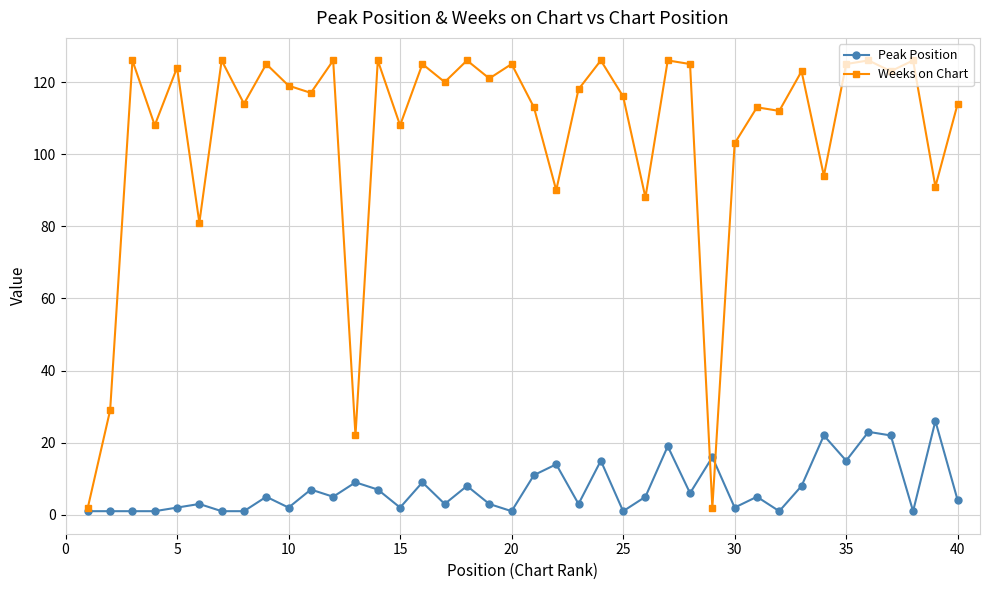

What is the value of the Weeks on Chart point at the 38th from the left?

126